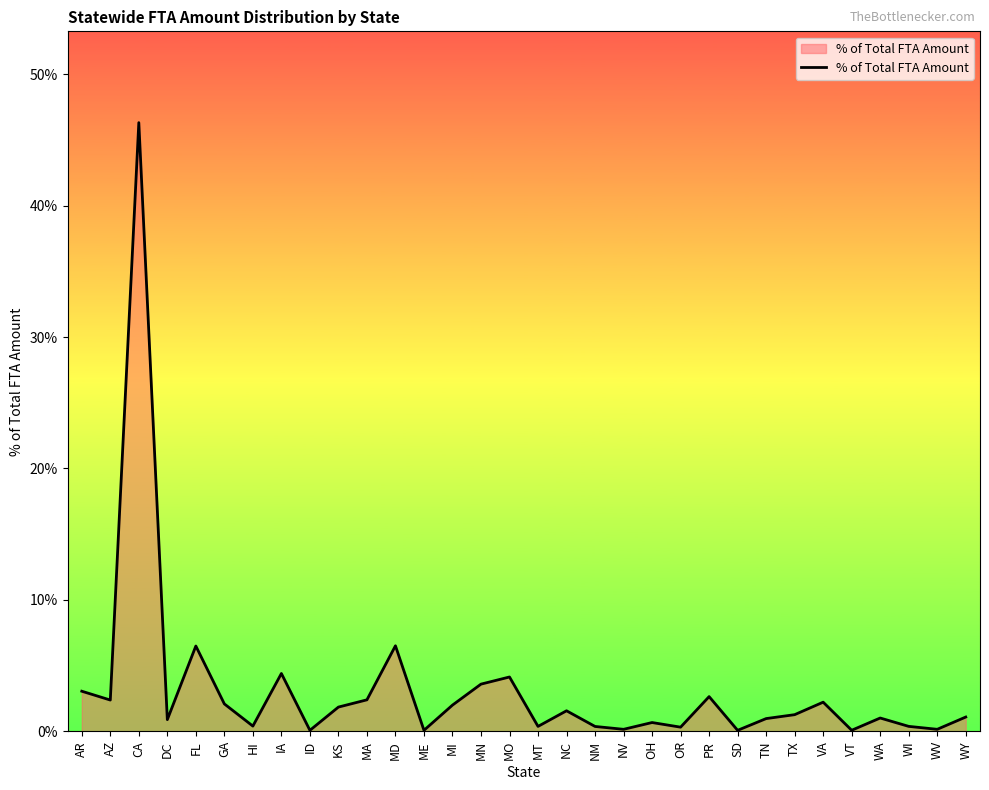

True or false: there are more than 2 points higher than both neighbors.

True